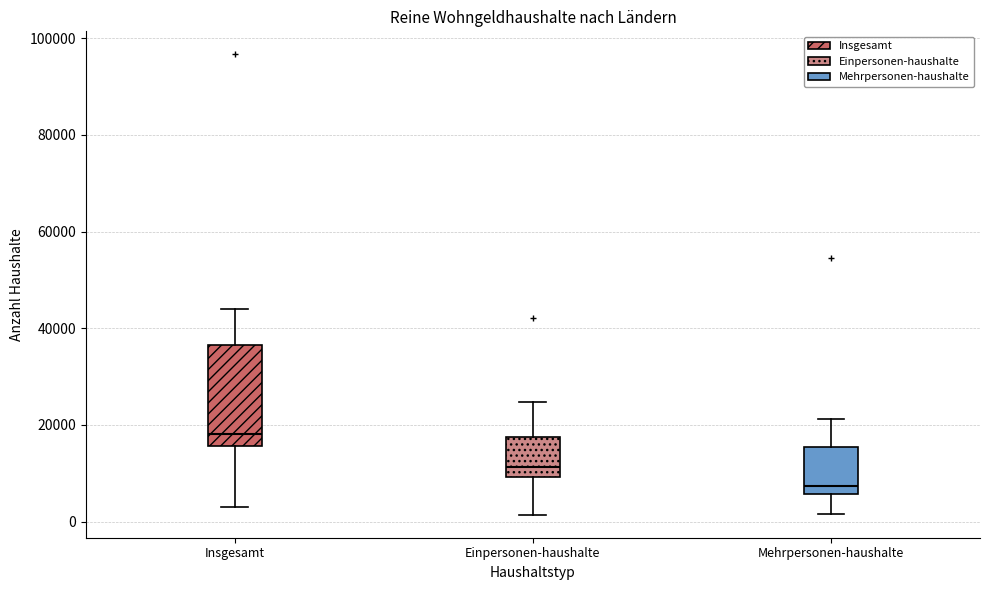

Reading left to right, read every box against the y-axis: the position of its median line, the range the box covers, and the ends of its whiskers. The values are not printed on the chart, so give them approximately, as read against the axis.

Insgesamt: median 18000, box 16000 to 36000, whiskers 4000 to 44000
Einpersonen-haushalte: median 12000, box 10000 to 18000, whiskers 2000 to 24000
Mehrpersonen-haushalte: median 8000, box 6000 to 16000, whiskers 2000 to 22000